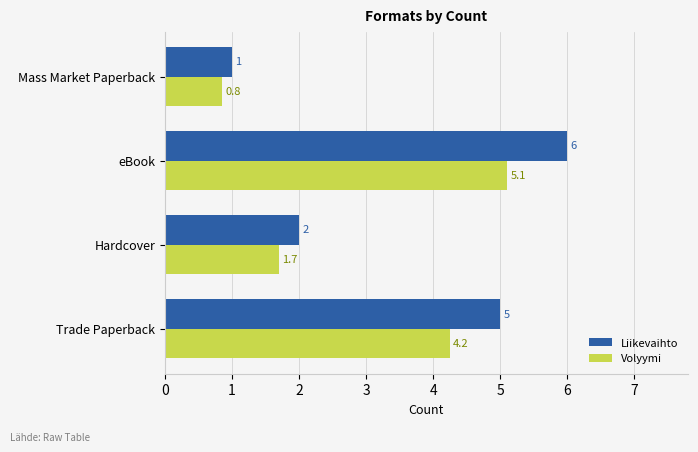

What is the sum of all Liikevaihto values?

14.0